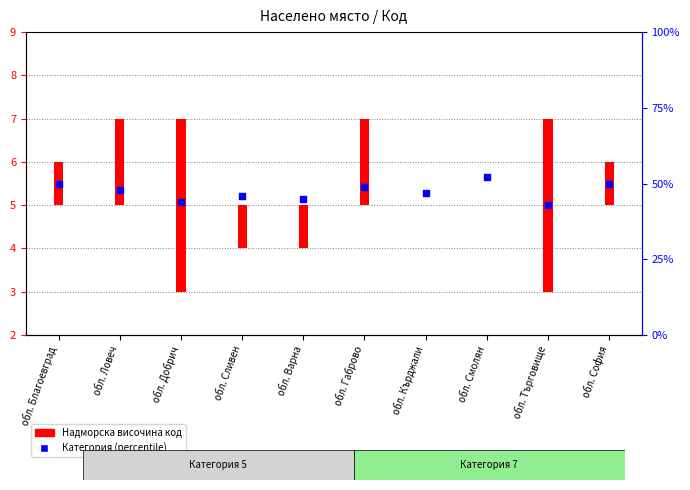

What is the ratio of the value at обл. Ловеч to the value at обл. Кърджали?

1.0